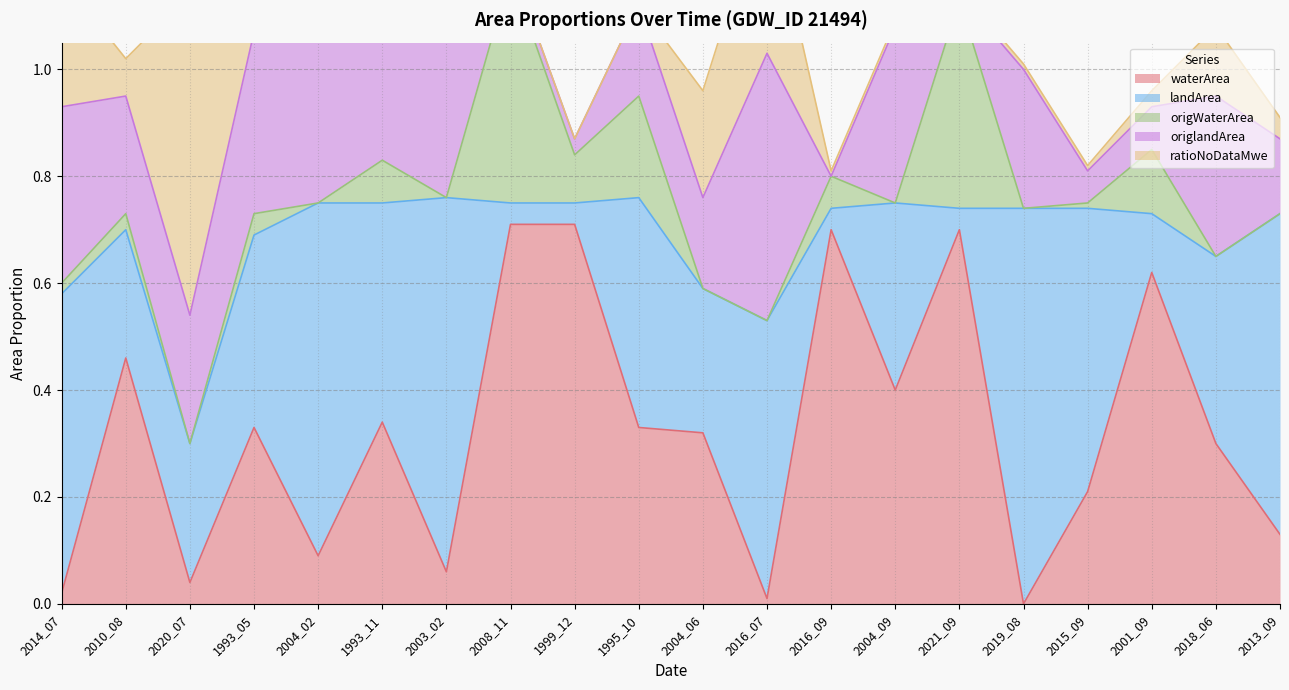

Reading left to right, list all the values displayed in this chart.

waterArea: 2014_07=0.0	2010_08=0.5	2020_07=0.0	1993_05=0.3	2004_02=0.1	1993_11=0.3	2003_02=0.1	2008_11=0.7	1999_12=0.7	1995_10=0.3	2004_06=0.3	2016_07=0.0	2016_09=0.7	2004_09=0.4	2021_09=0.7	2019_08=0.0	2015_09=0.2	2001_09=0.6	2018_06=0.3	2013_09=0.1
landArea: 2014_07=0.6	2010_08=0.2	2020_07=0.3	1993_05=0.4	2004_02=0.7	1993_11=0.4	2003_02=0.7	2008_11=0.0	1999_12=0.0	1995_10=0.4	2004_06=0.3	2016_07=0.5	2016_09=0.0	2004_09=0.3	2021_09=0.0	2019_08=0.7	2015_09=0.5	2001_09=0.1	2018_06=0.3	2013_09=0.6
origWaterArea: 2014_07=0.0	2010_08=0.0	2020_07=0.0	1993_05=0.0	2004_02=0.0	1993_11=0.1	2003_02=0.0	2008_11=0.4	1999_12=0.1	1995_10=0.2	2004_06=0.0	2016_07=0.0	2016_09=0.1	2004_09=0.0	2021_09=0.4	2019_08=0.0	2015_09=0.0	2001_09=0.1	2018_06=0.0	2013_09=0.0
origlandArea: 2014_07=0.3	2010_08=0.2	2020_07=0.2	1993_05=0.3	2004_02=0.6	1993_11=0.4	2003_02=0.6	2008_11=0.0	1999_12=0.0	1995_10=0.2	2004_06=0.2	2016_07=0.5	2016_09=0.0	2004_09=0.3	2021_09=0.0	2019_08=0.3	2015_09=0.1	2001_09=0.1	2018_06=0.3	2013_09=0.1
ratioNoDataMwe: 2014_07=0.2	2010_08=0.1	2020_07=0.6	1993_05=0.1	2004_02=0.0	1993_11=0.0	2003_02=0.0	2008_11=0.0	1999_12=0.0	1995_10=0.0	2004_06=0.2	2016_07=0.3	2016_09=0.0	2004_09=0.0	2021_09=0.0	2019_08=0.0	2015_09=0.0	2001_09=0.0	2018_06=0.1	2013_09=0.0